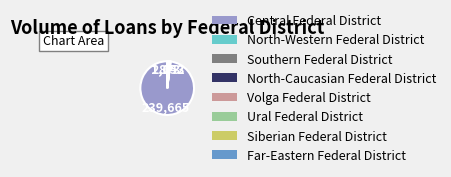

Which category has the biggest portion of the pie?

Central Federal District